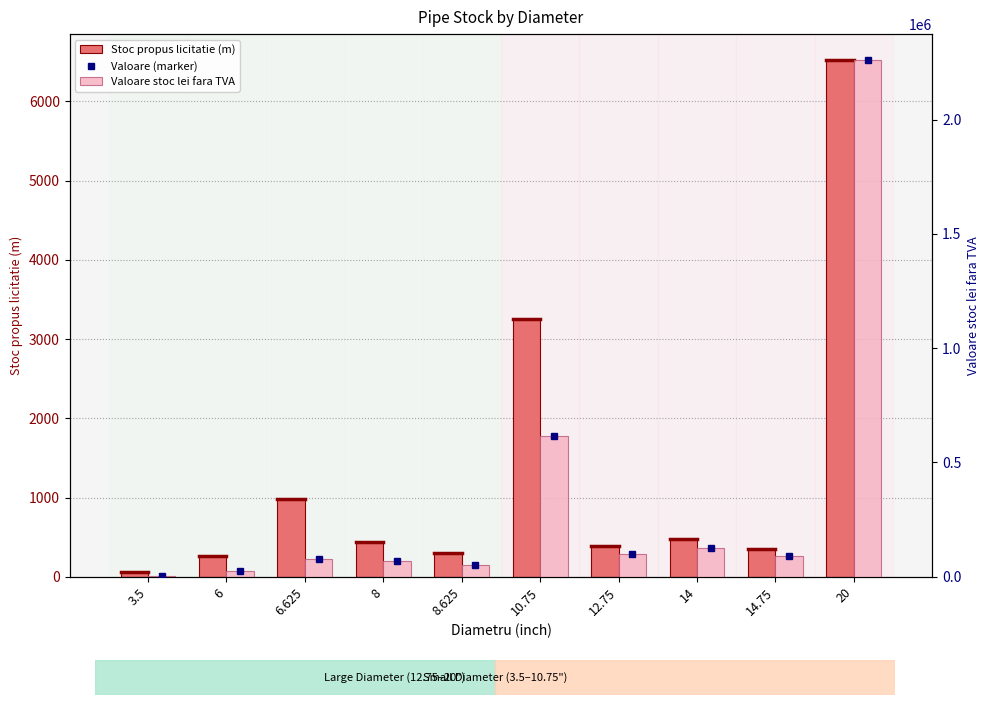

Reading right to left, list all the values displayed in this chart.

Stoc propus licitatie (m): 20=6522.7	14.75=351.3	14=481.2	12.75=394.0	10.75=3254.2	8.625=306.3	8=437.2	6.625=986.6	6=257.4	3.5=58.2
Valoare stoc lei fara TVA: 20=2260497.8	14.75=91447.0	14=125254.3	12.75=98448.4	10.75=616448.6	8.625=49756.8	8=71031.3	6.625=76223.5	6=24943.0	3.5=2086.1